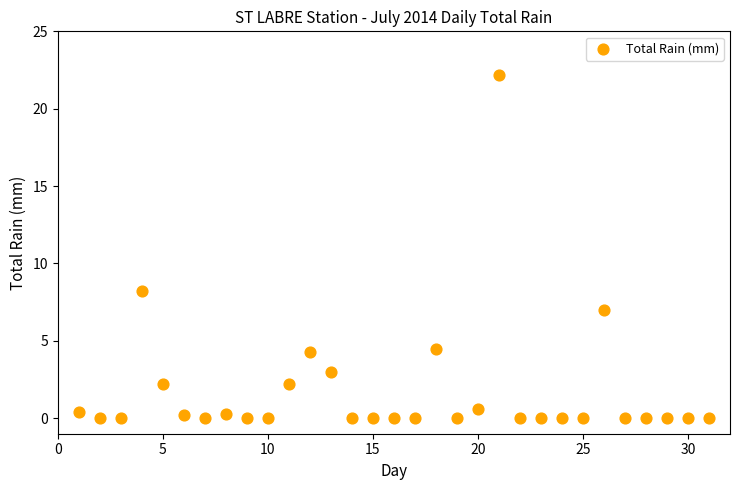

What is the range of X values (max minus min)?

30.0